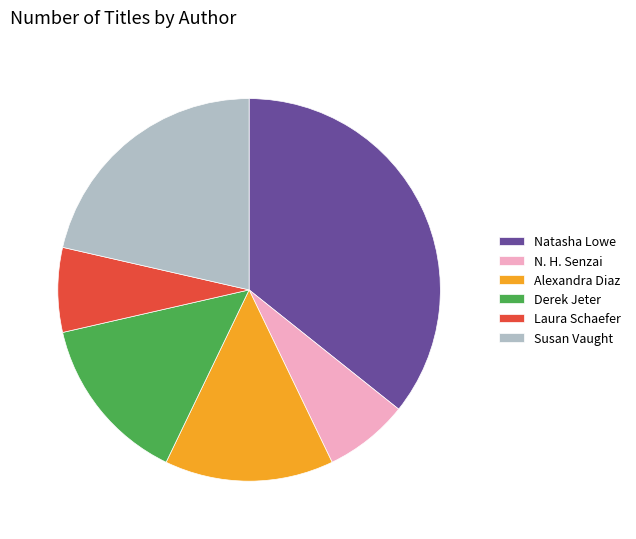

What is the largest slice in the pie chart?

Natasha Lowe